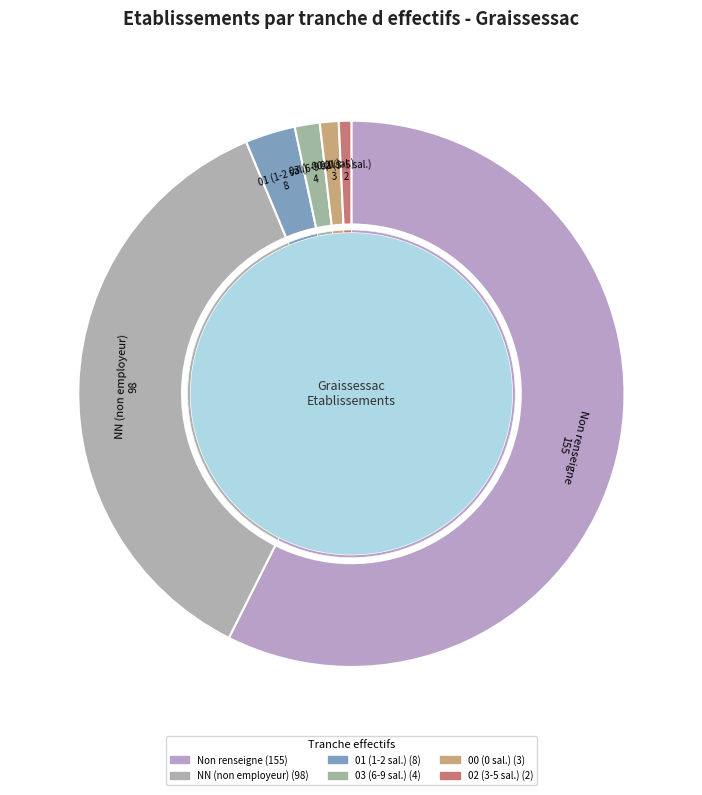

Does 02 account for over 50% of the chart?

No